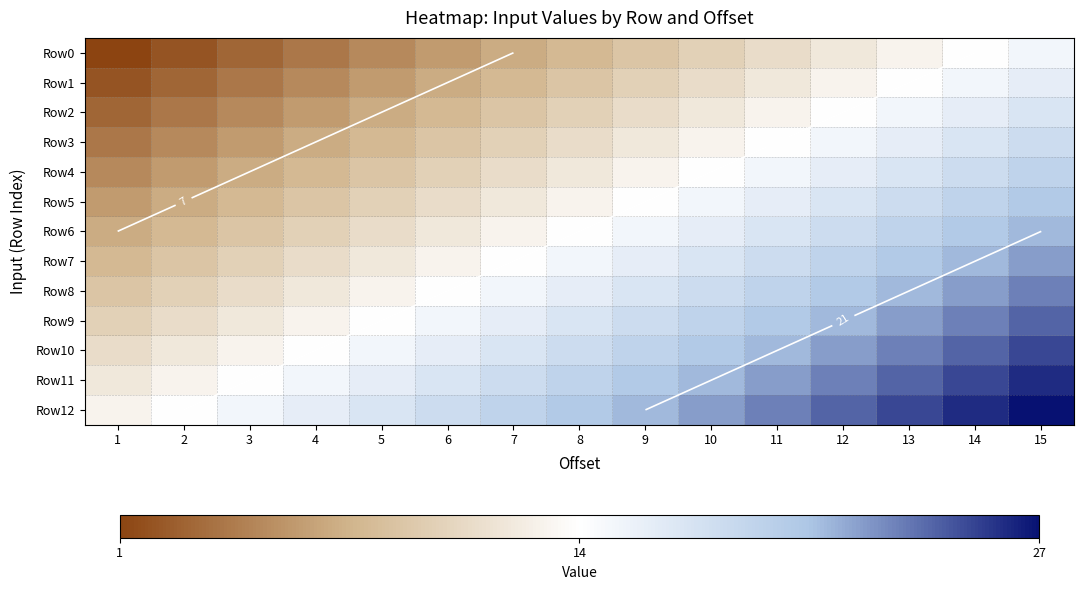

What is the sum of all Row9 values?

255